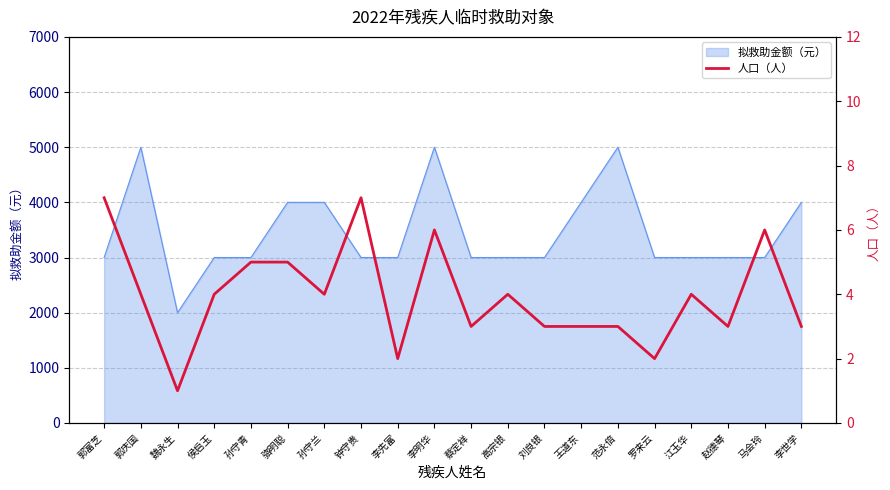

True or false: the data shows 3 at 李世学.

True